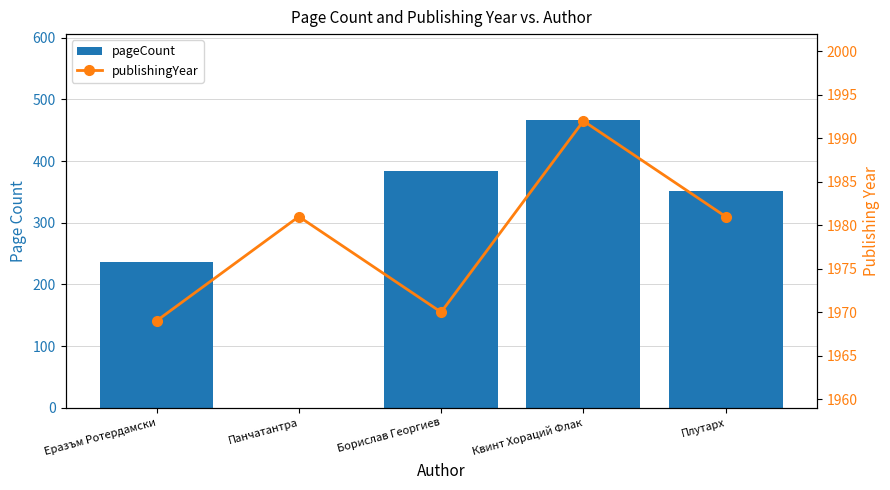

At Панчатантра, list the series in order from smallest to largest.

pageCount, publishingYear